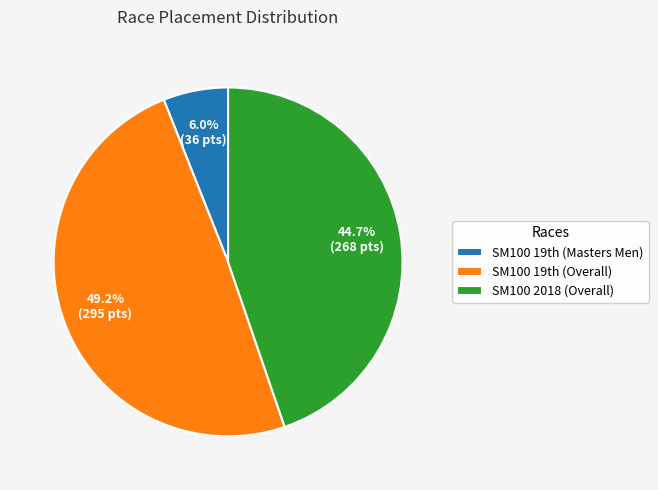

To the nearest percent, what is the difference between the largest and smallest slice percentages?

43%